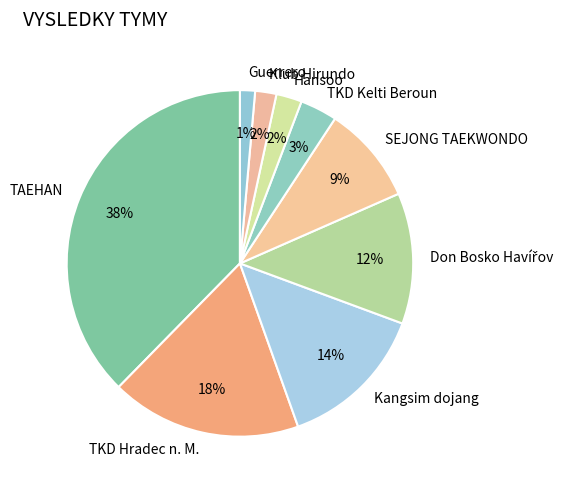

Is TAEHAN the majority of the pie?

No